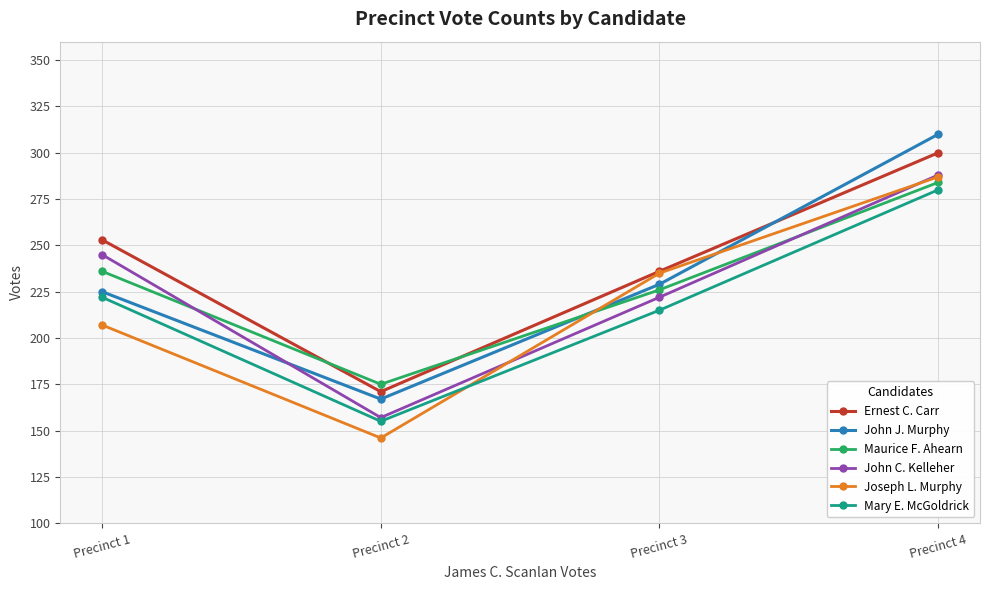

Which label corresponds to the smallest value in the chart?

Precinct 2